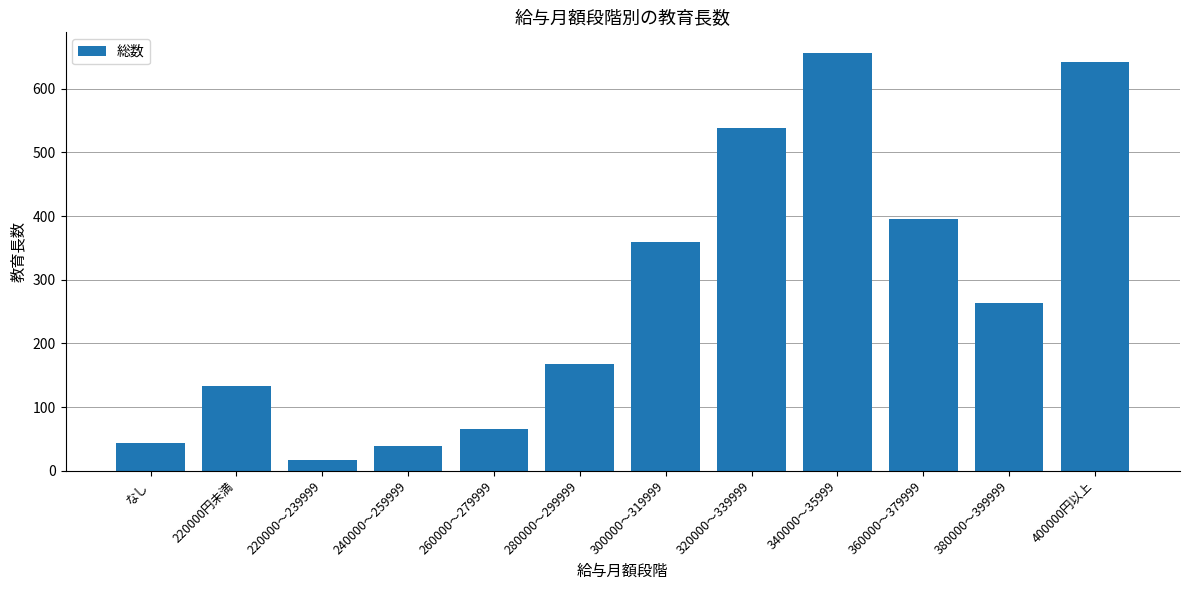

At which label does the data first exceed 264?

300000～319999